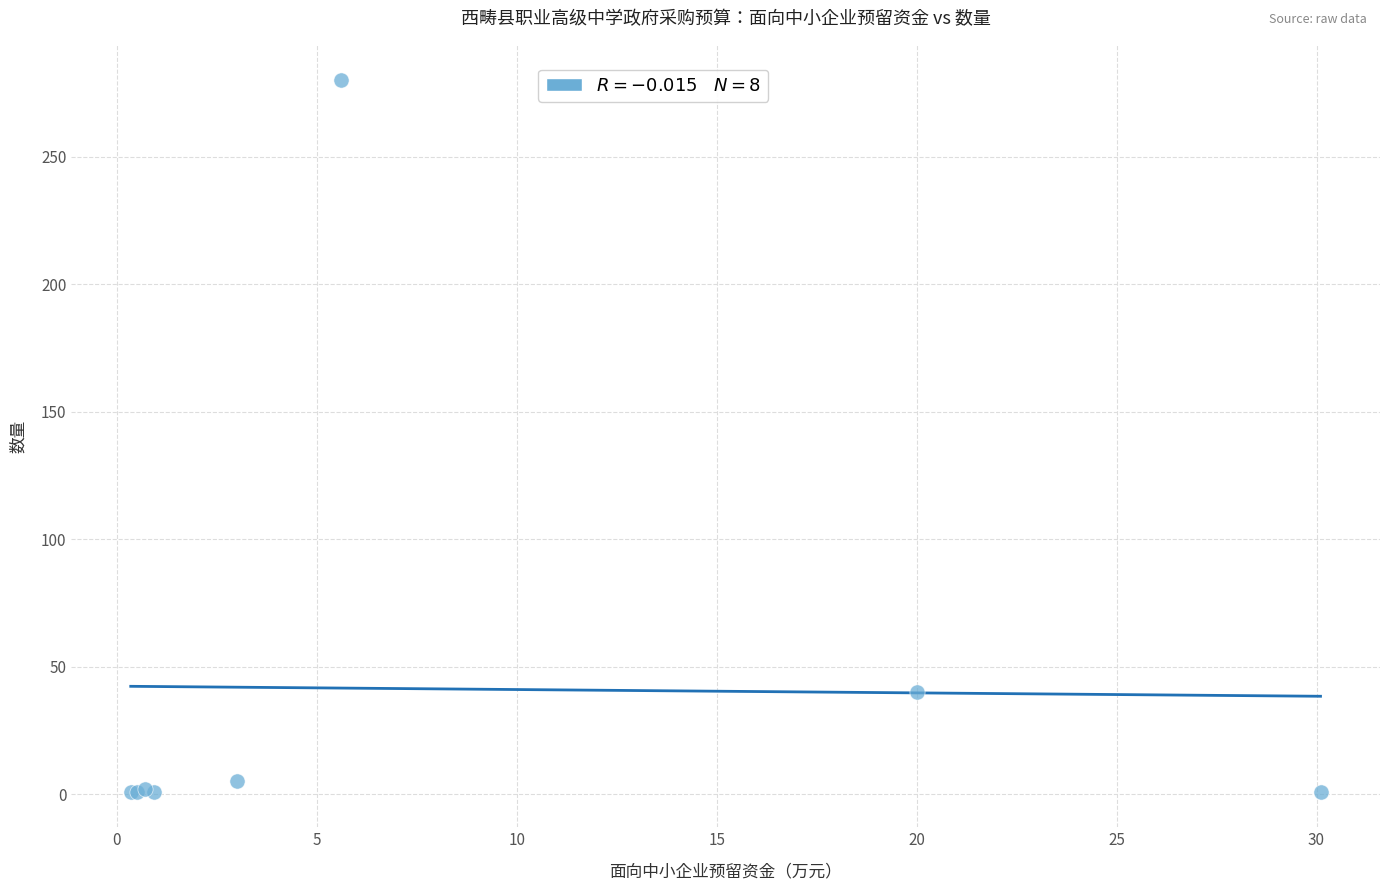

What Y value in the scatter plot is closest to 140?

40